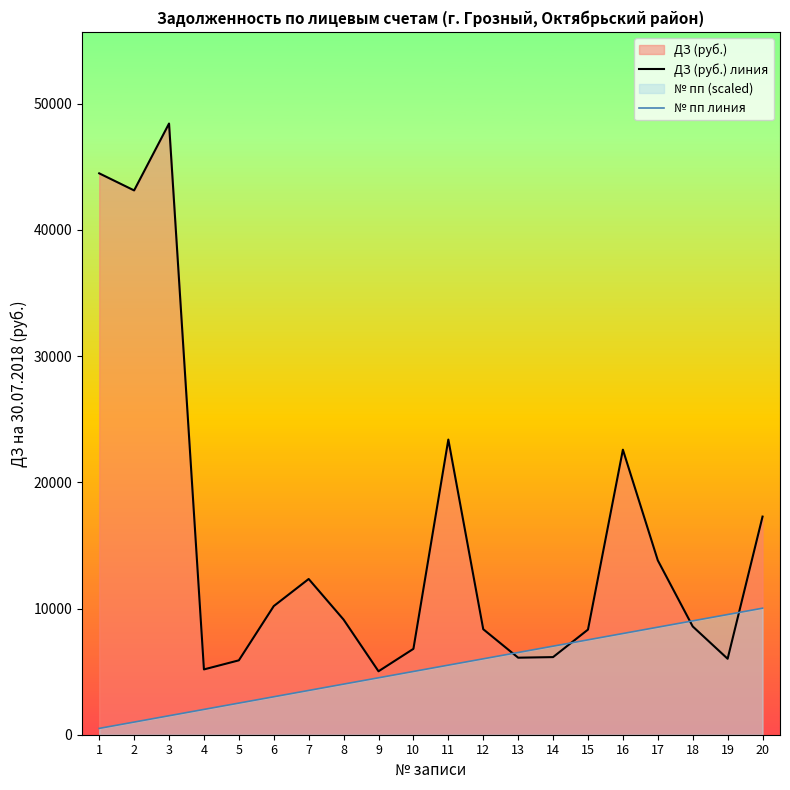

What is the difference between the second highest and minimum values in the ДЗ (руб.) линия series?

39460.4